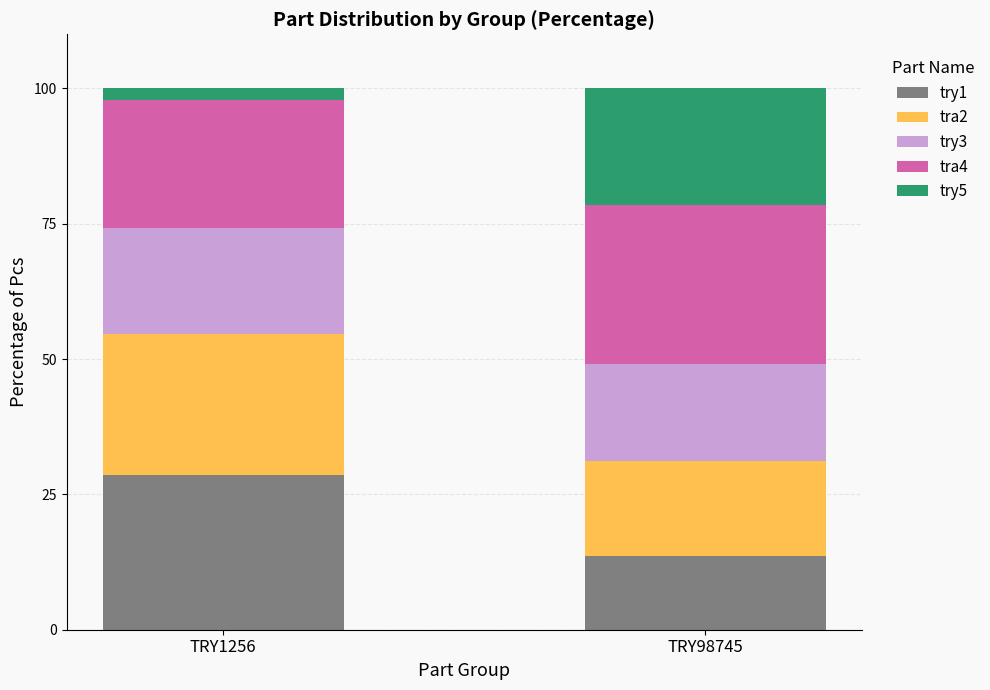

List the labels in order of try1 value, smallest first.

TRY98745, TRY1256